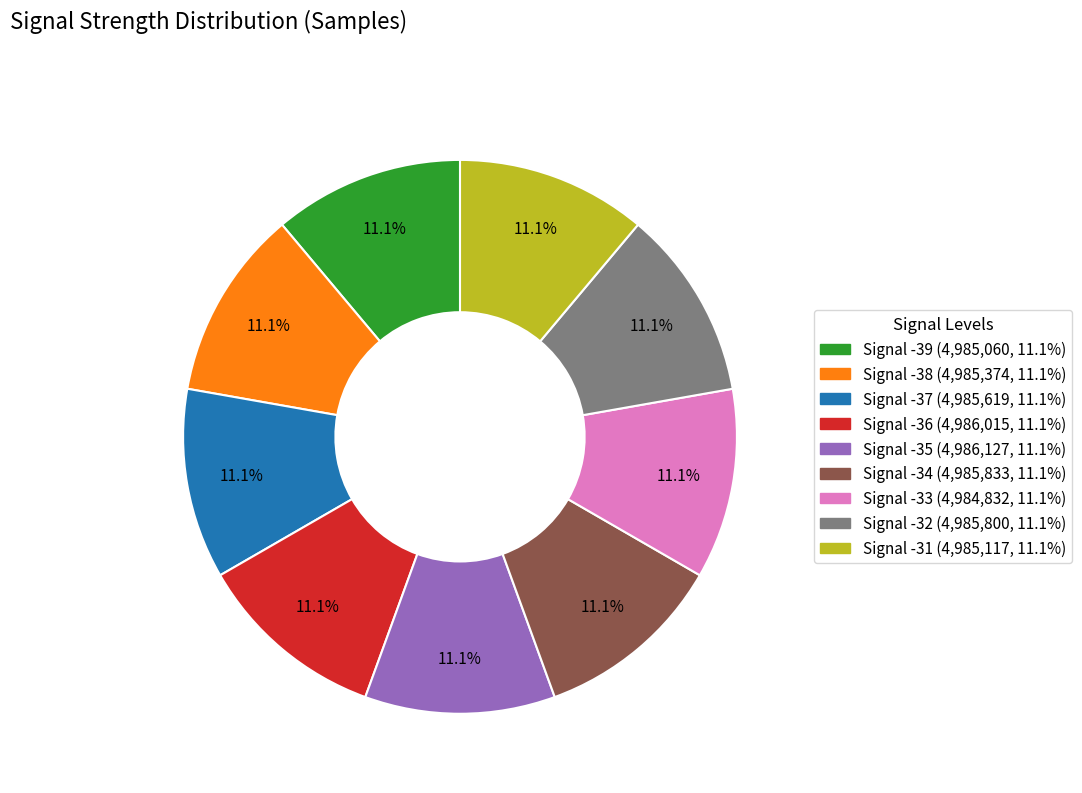

How many slices are in this pie chart?

9